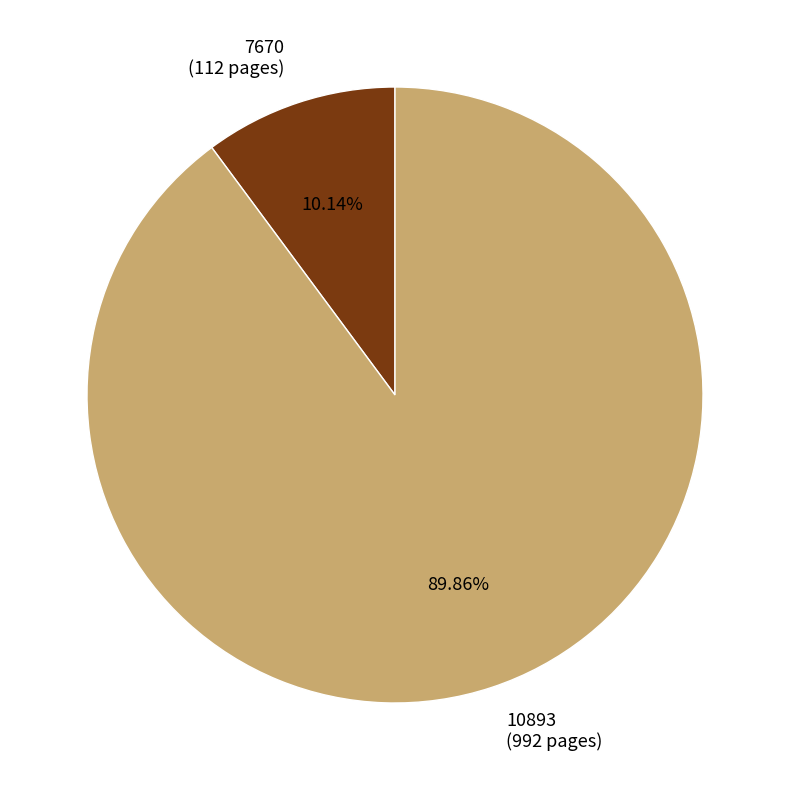

Does any single category account for the majority?

Yes